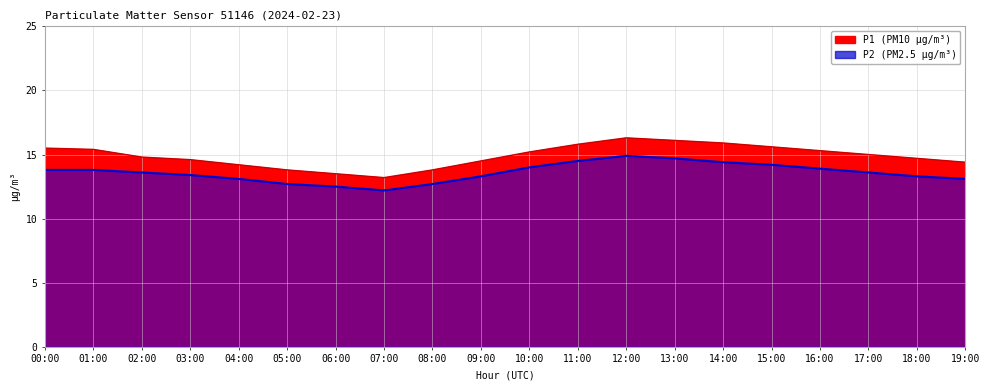

Which series has the widest spread of values?

P1